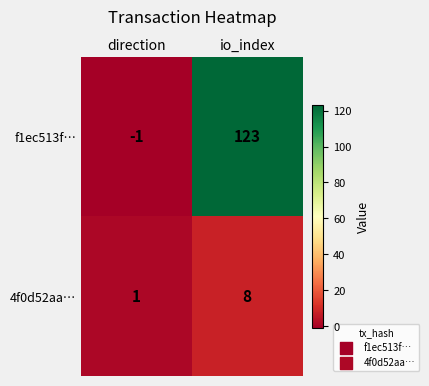

Rank the series at direction from lowest to highest value.

f1ec513f…, 4f0d52aa…